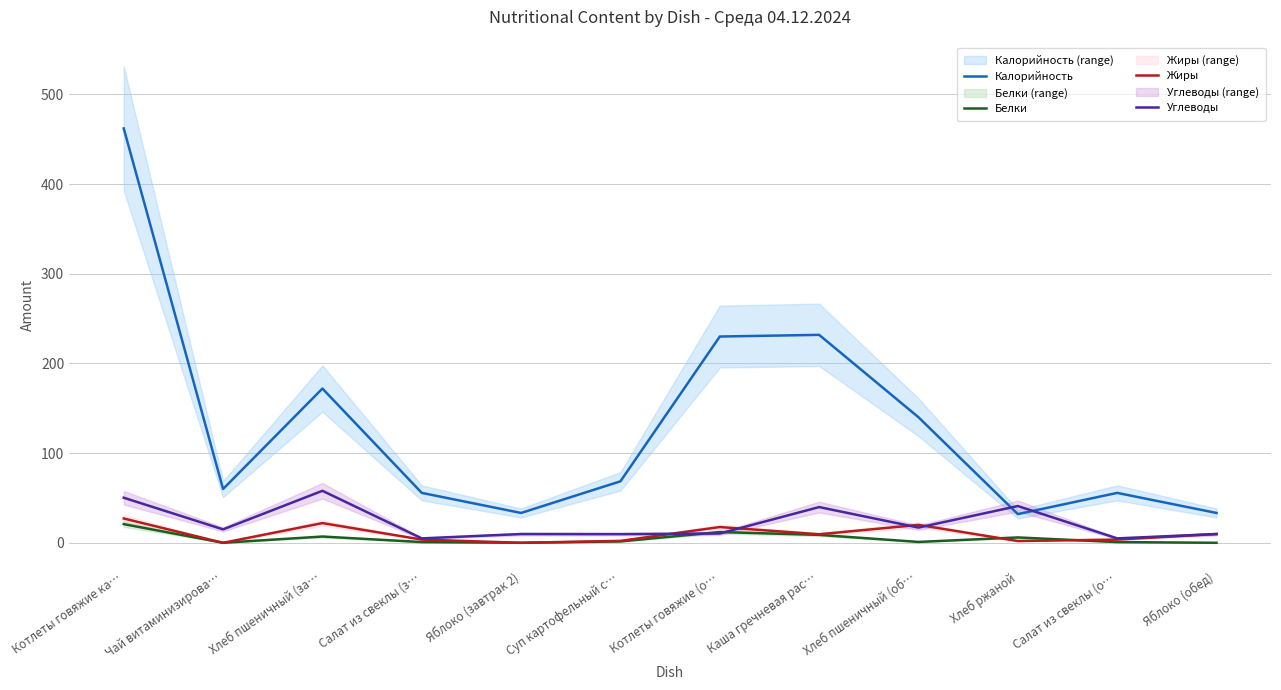

What is the sum of the Углеводы values at Каша гречневая рас… and Чай витаминизирова…?

54.9